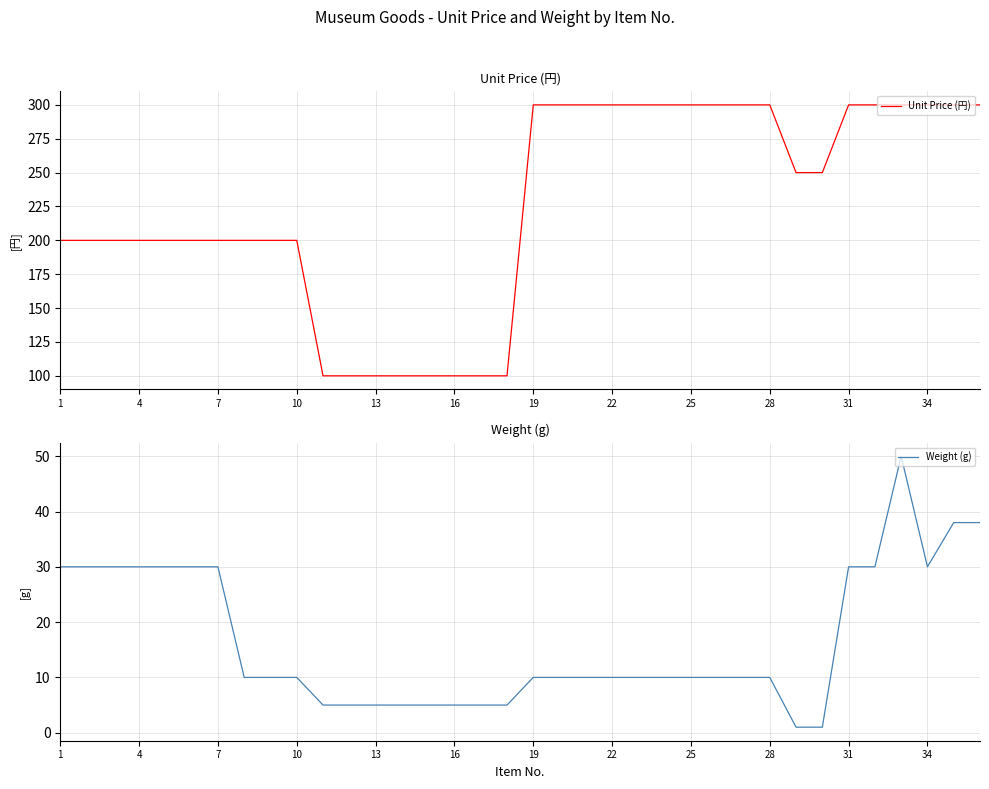

True or false: Weight (g) and Unit Price (円) intersect in this chart.

False